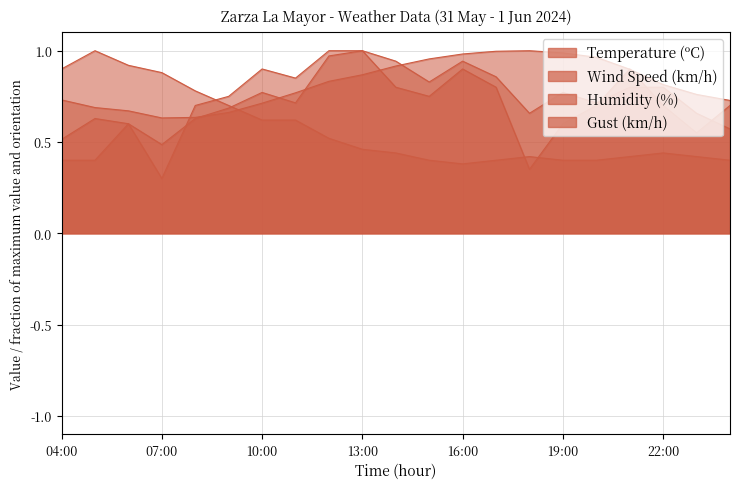

At 18:00, list the series in order from smallest to largest.

Wind Speed (km/h), Humidity (%), Gust (km/h), Temperature (ºC)